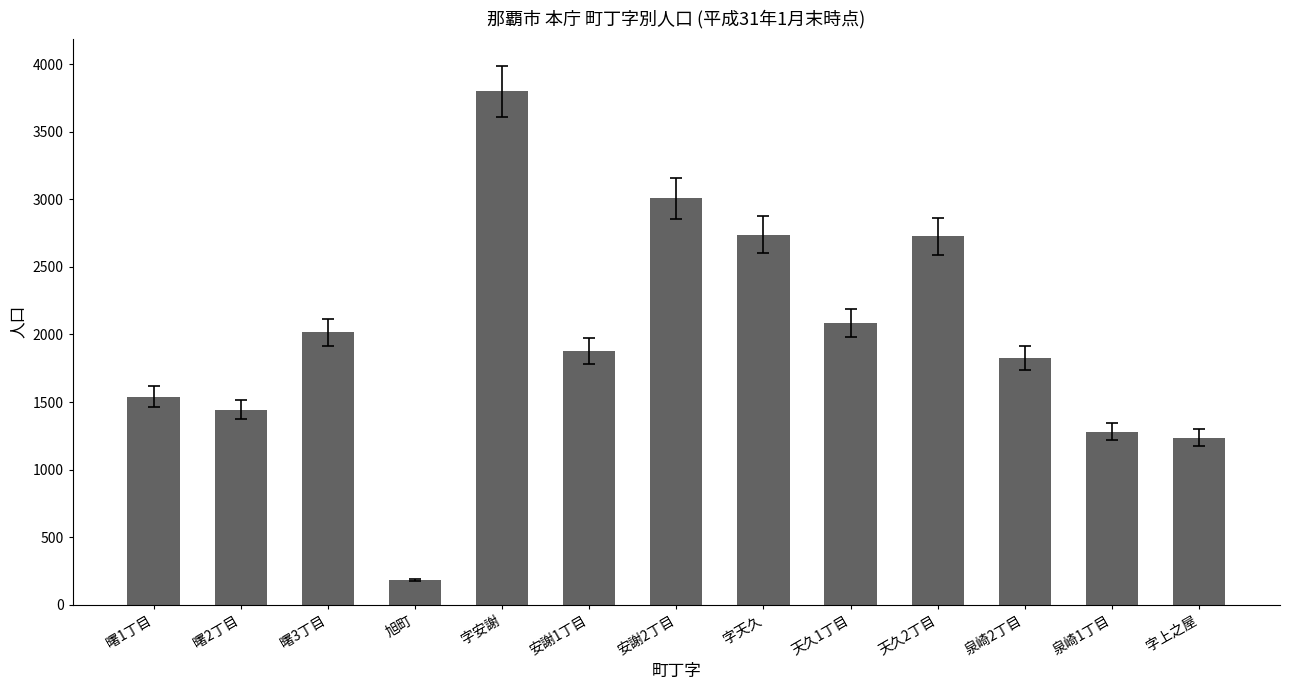

At which label is the value closest to 1992?

曙3丁目